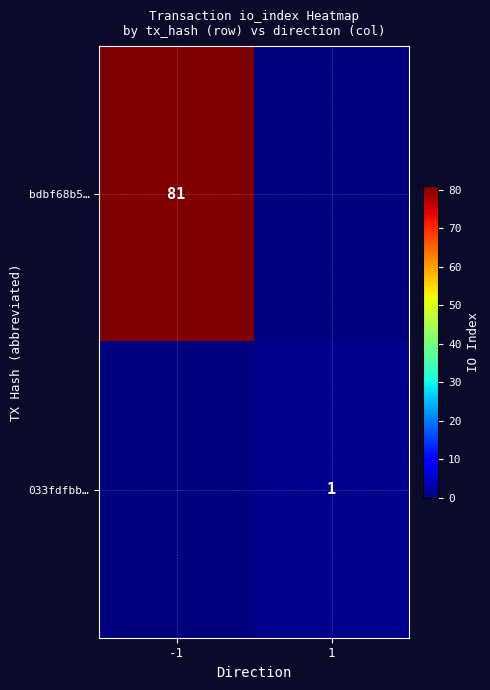

The 033fdfbb… series shows 1 at 1. True or false?

True